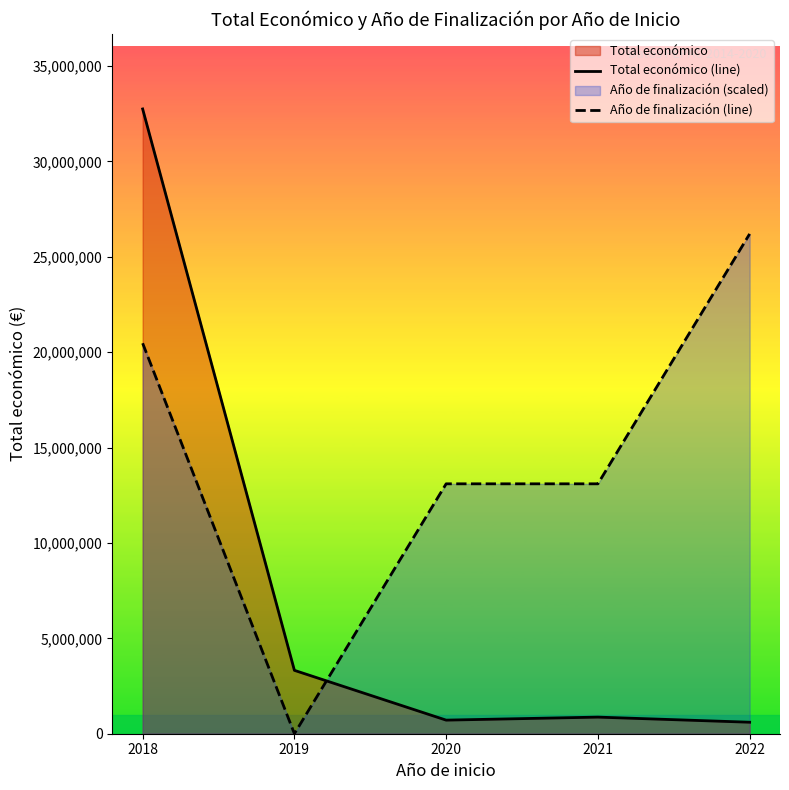

The value of Total económico (line) at 2021 is 870728.0. True or false?

True